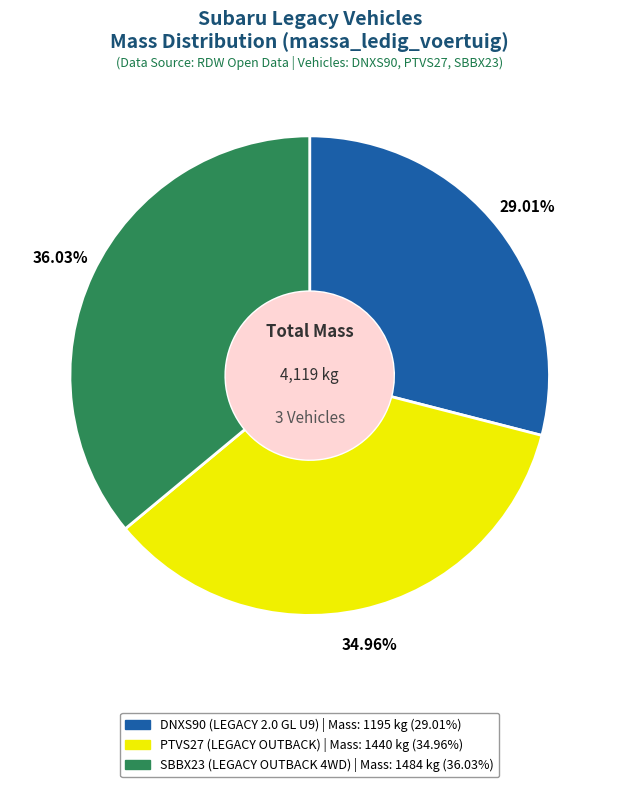

To the nearest percent, what is the difference between the largest and smallest slice percentages?

7%